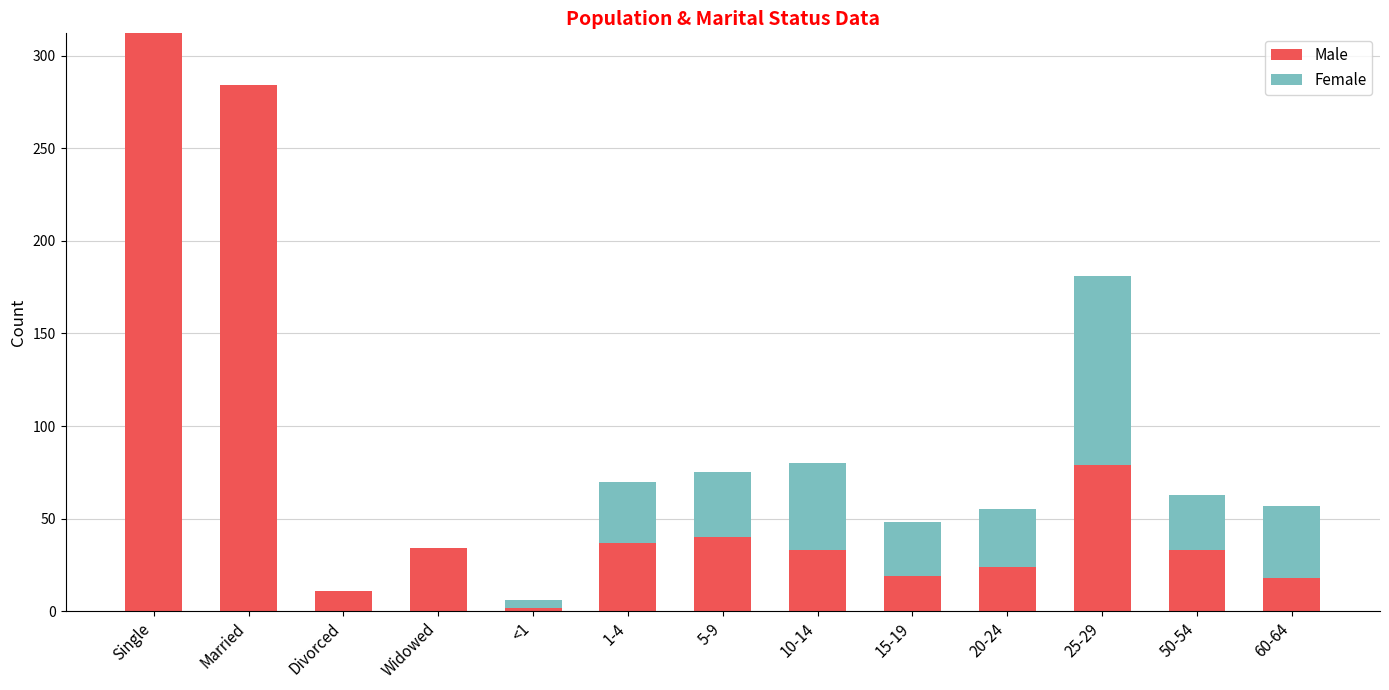

At which category is the sum across all series the highest?

Single